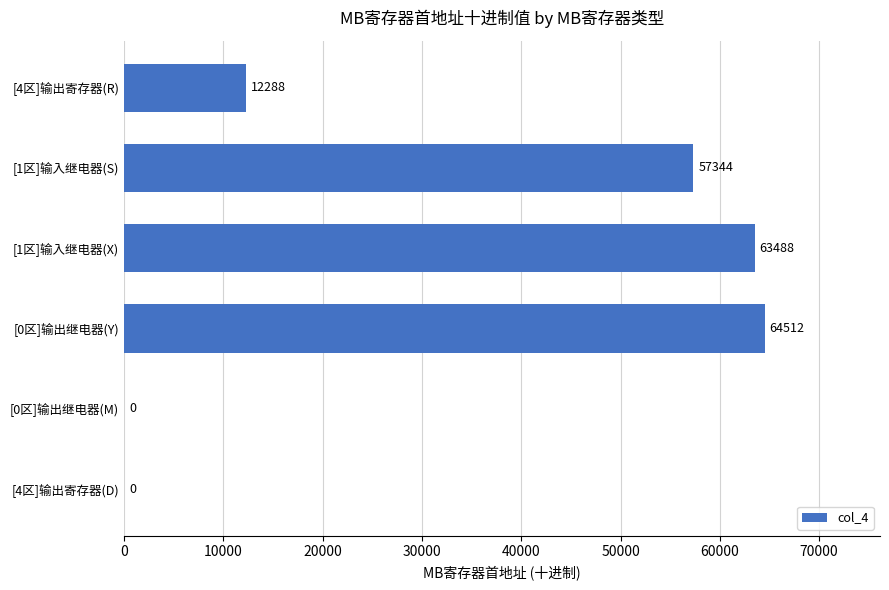

Is it true that the value at [4区]输出寄存器(D) is -38530?

False